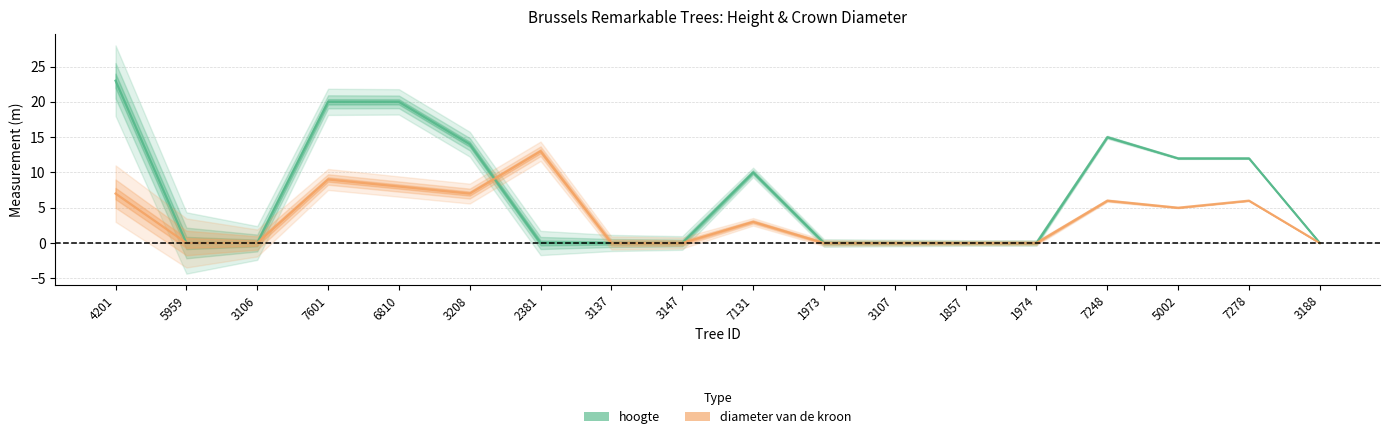

What position from the left is 1973?

11